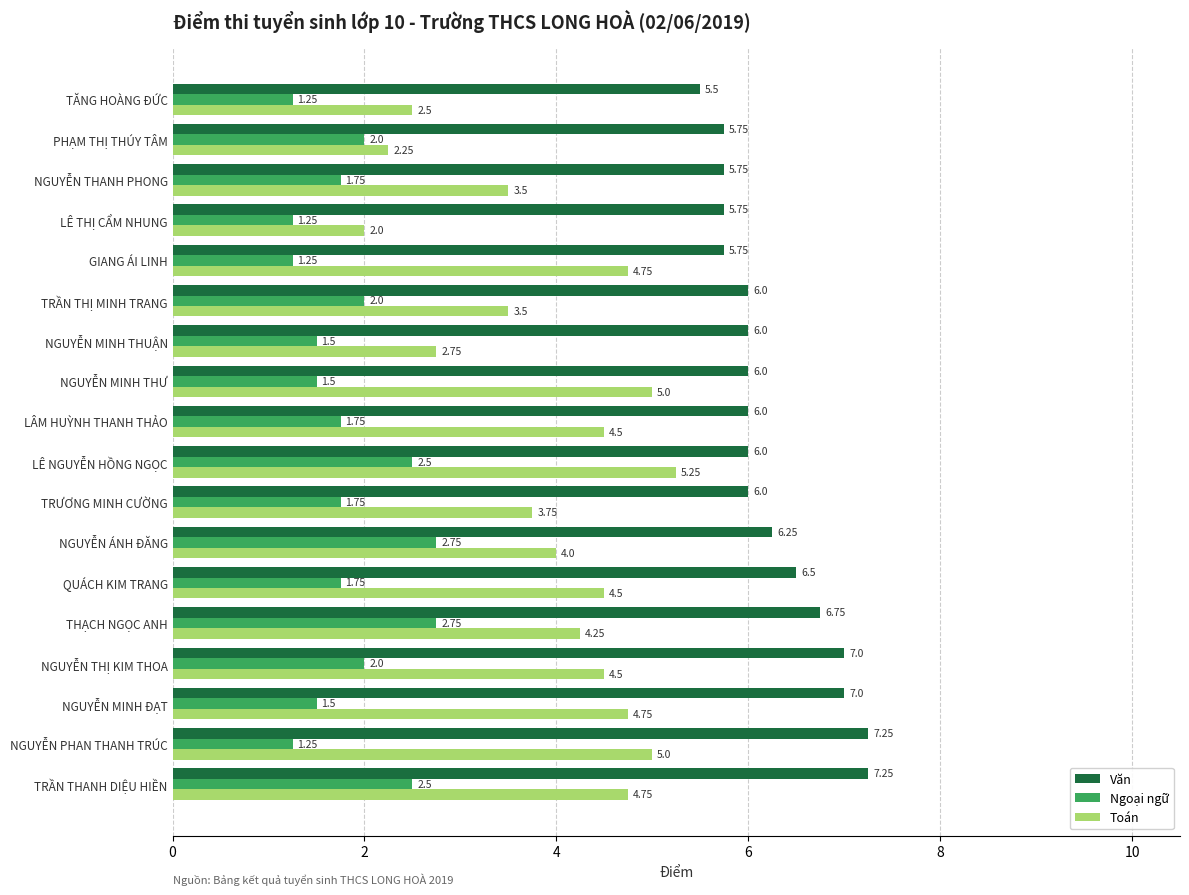

Rank the series by their maximum value, from lowest to highest.

Ngoại ngữ, Toán, Văn